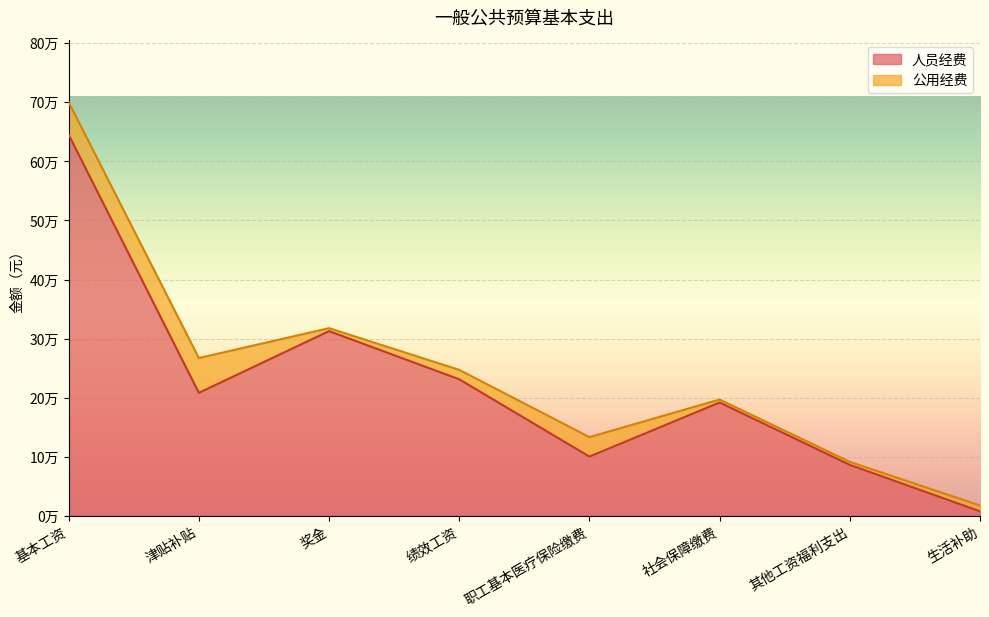

How many values are below 208152?

4